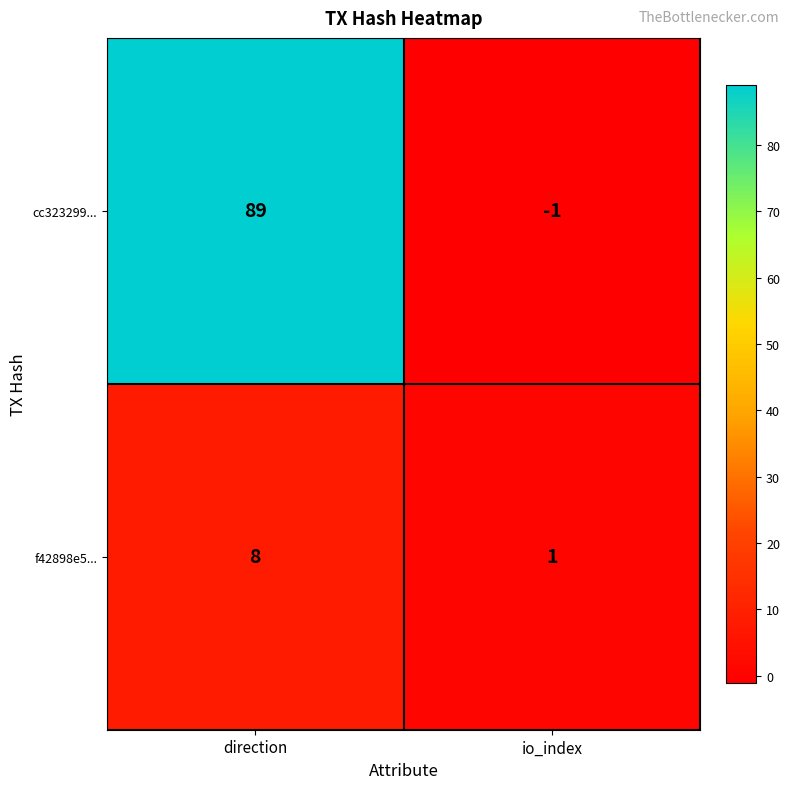

Rank the series by their maximum value, from lowest to highest.

f42898e5..., cc323299...